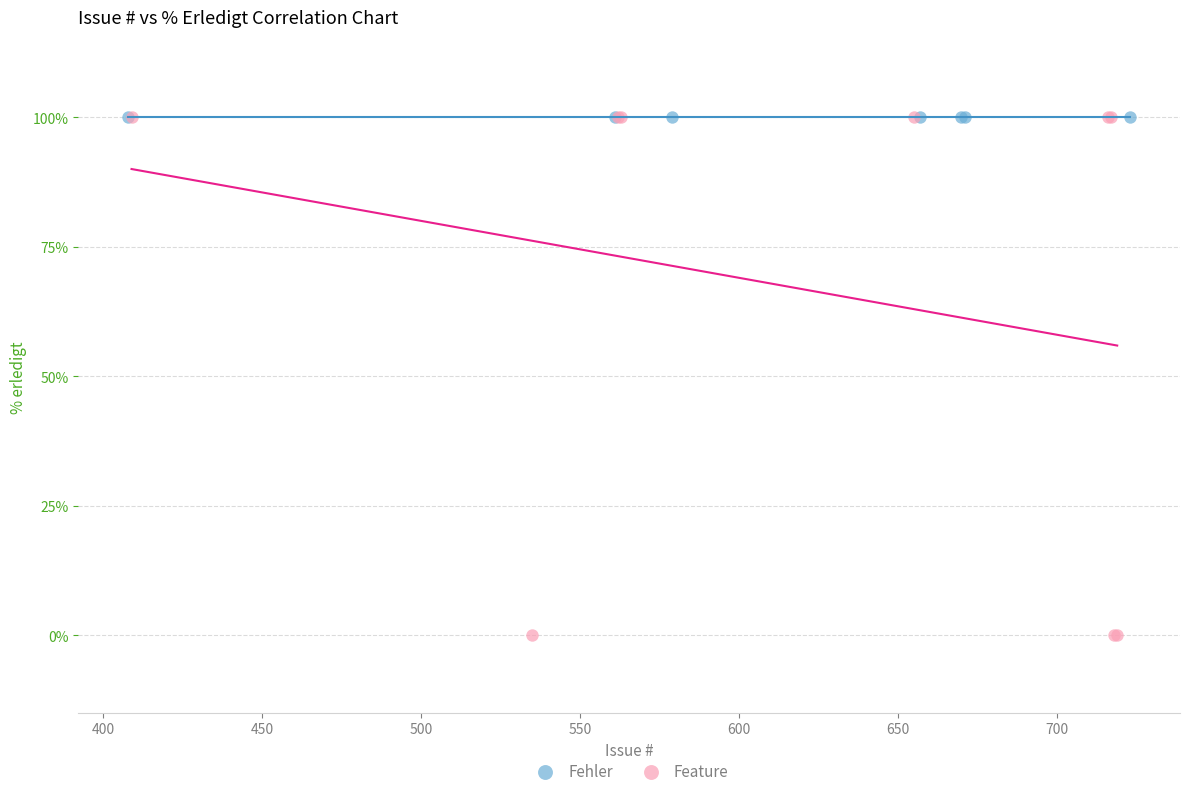

Which series reaches the minimum Y coordinate?

Feature